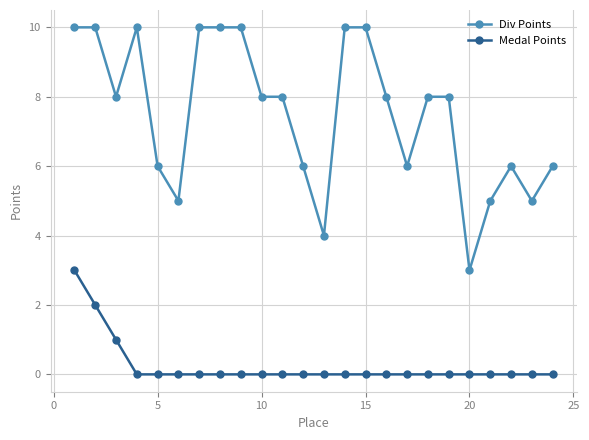

Which series has the largest range (max minus min)?

Div Points